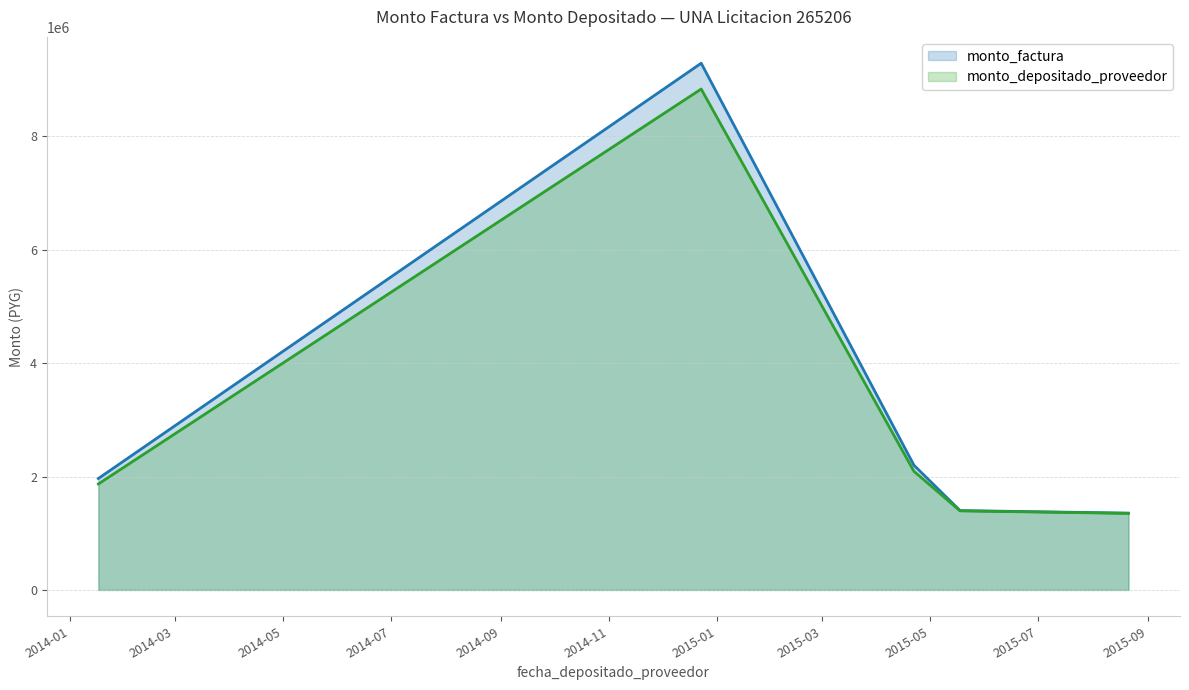

Is it true that monto_factura equals 2134276 at 2015-08-21?

False